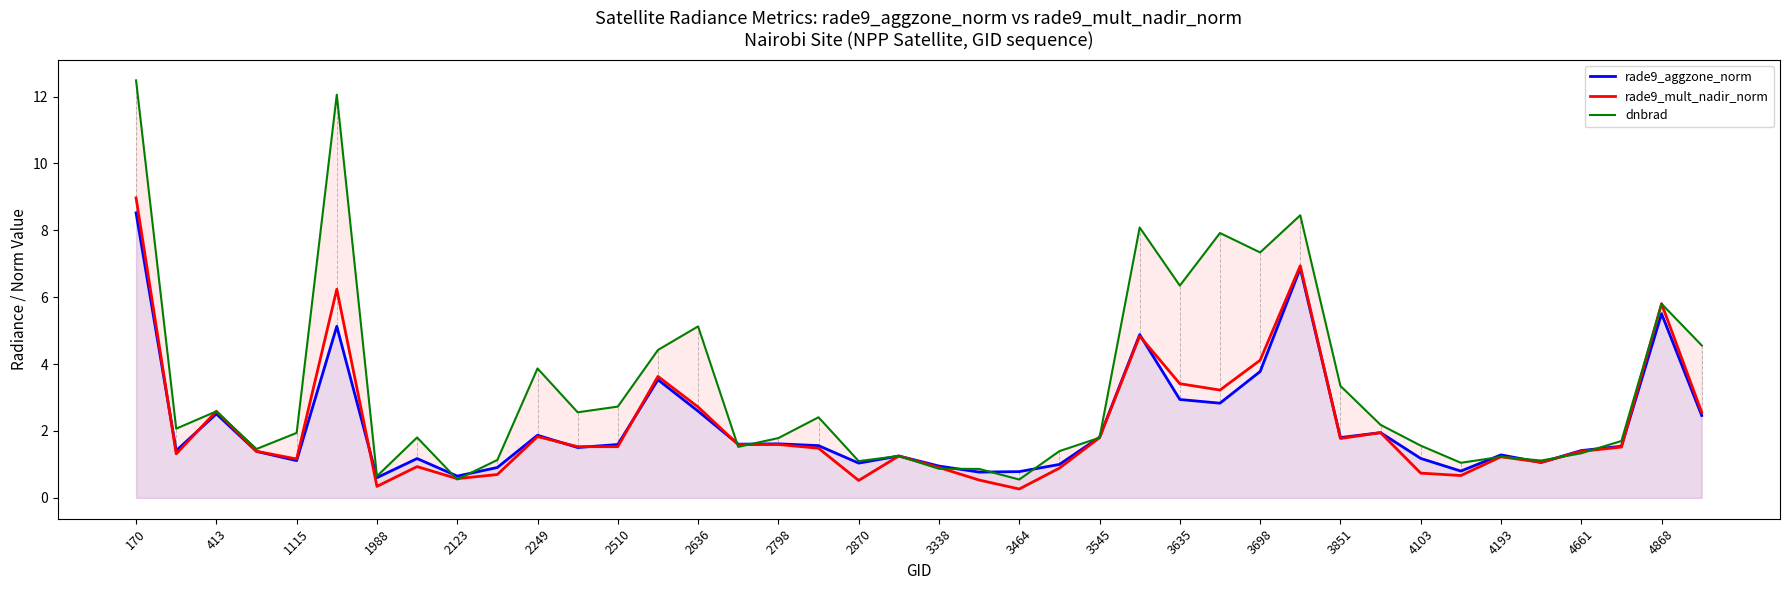

Which series has the largest range (max minus min)?

dnbrad